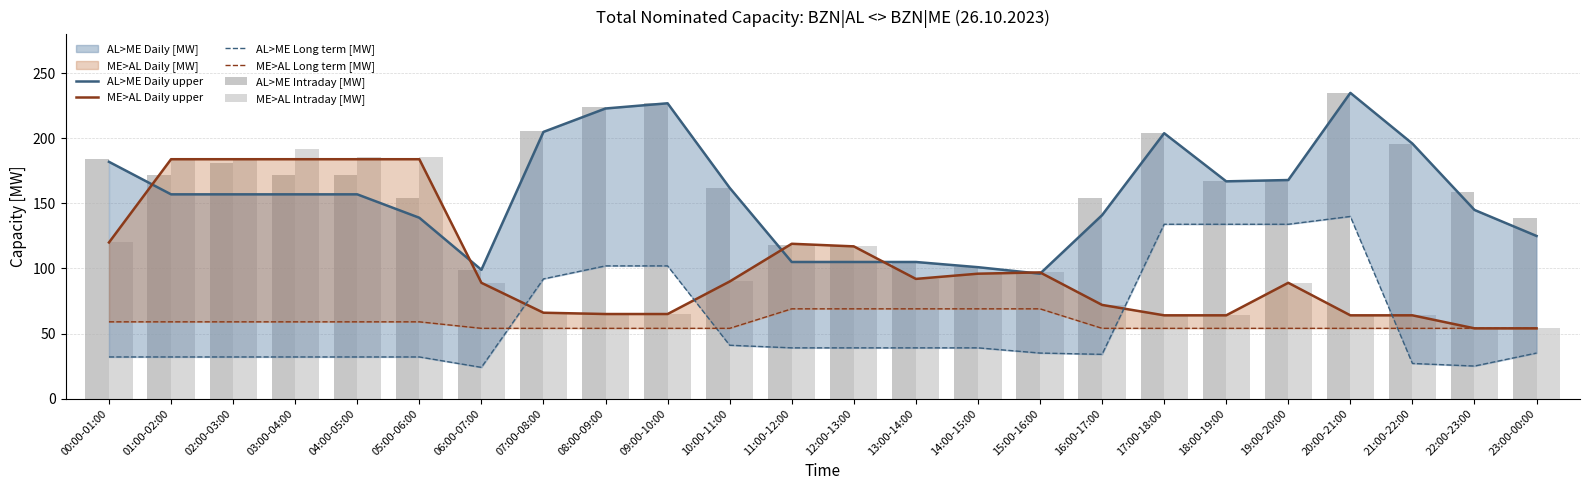

What is the sum of all AL>ME Daily upper values?

3758